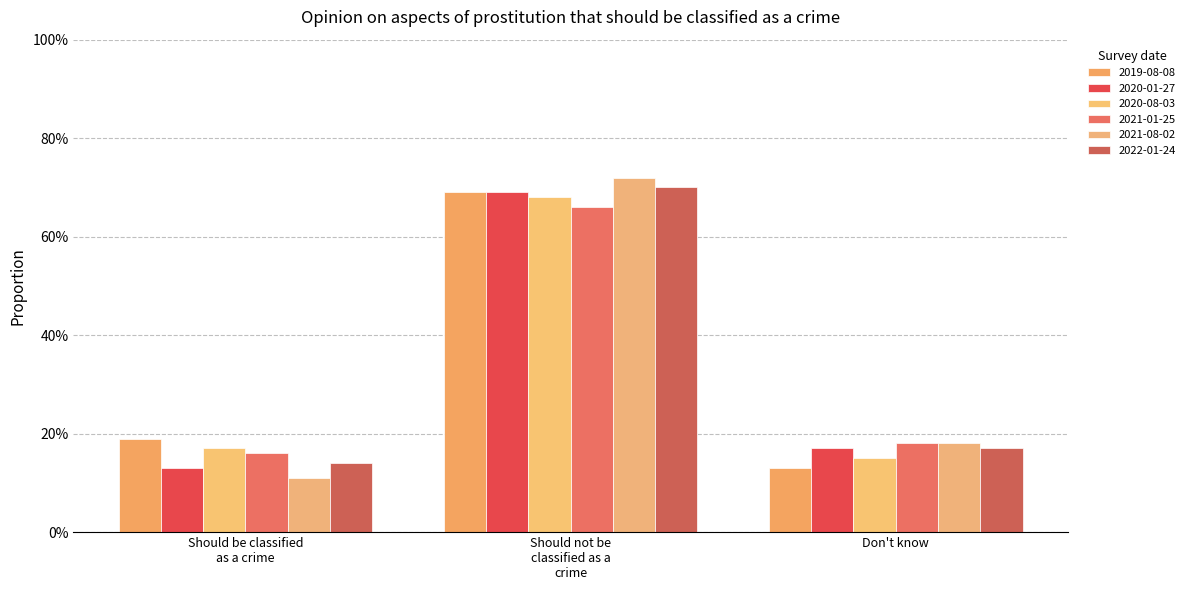

Does the chart contain stacked bars?

No